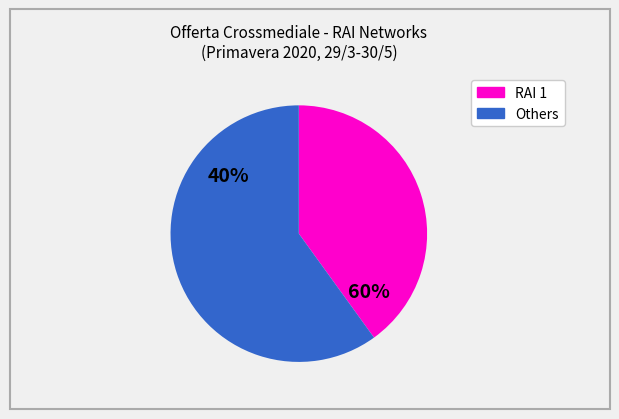

Does RAI Sport account for over 50% of the chart?

No